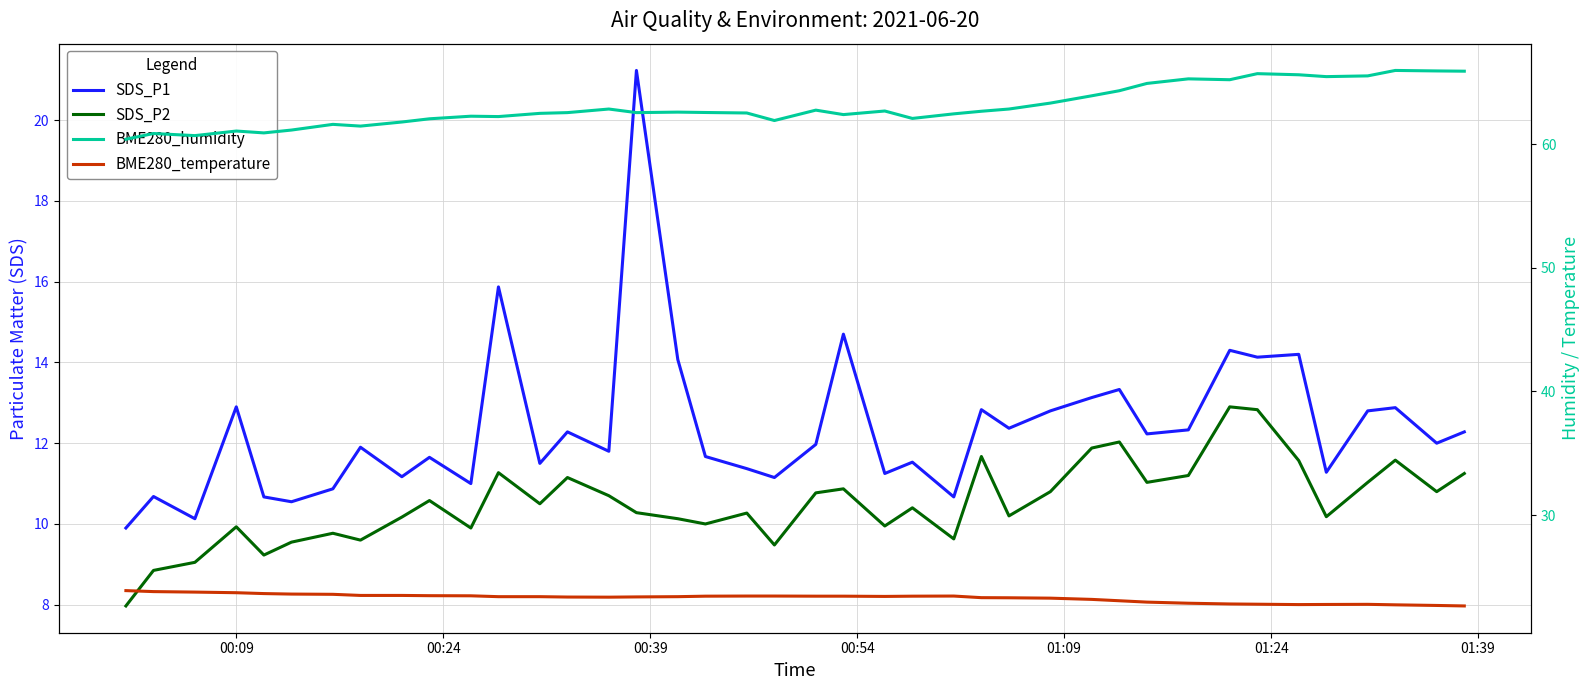

Reading left to right, list all the values displayed in this chart.

SDS_P1: 9.9	10.7	10.1	12.9	10.7	10.6	10.9	11.9	11.2	11.7	11.0	15.9	11.5	12.3	11.8	21.2	14.1	11.7	11.4	11.2	12.0	14.7	11.2	11.5	10.7	12.8	12.4	12.8	13.1	13.3	12.2	12.3	14.3	14.1	14.2	11.3	12.8	12.9	12.0	12.3
SDS_P2: 8.0	8.8	9.1	9.9	9.2	9.6	9.8	9.6	10.2	10.6	9.9	11.3	10.5	11.2	10.7	10.3	10.1	10.0	10.3	9.5	10.8	10.9	9.9	10.4	9.6	11.7	10.2	10.8	11.9	12.0	11.0	11.2	12.9	12.8	11.6	10.2	11.0	11.6	10.8	11.2
BME280_humidity: 60.4	60.9	60.7	61.0	60.9	61.1	61.6	61.5	61.8	62.0	62.2	62.2	62.5	62.5	62.8	62.5	62.6	62.5	62.5	61.9	62.7	62.4	62.7	62.1	62.4	62.6	62.8	63.3	63.9	64.3	64.9	65.3	65.2	65.7	65.6	65.5	65.5	66.0	65.9	65.9
BME280_temperature: 23.9	23.8	23.8	23.7	23.6	23.6	23.6	23.5	23.5	23.5	23.5	23.4	23.4	23.4	23.4	23.4	23.4	23.4	23.4	23.4	23.4	23.4	23.4	23.4	23.4	23.3	23.3	23.3	23.2	23.1	23.0	22.9	22.8	22.8	22.8	22.8	22.8	22.7	22.7	22.6